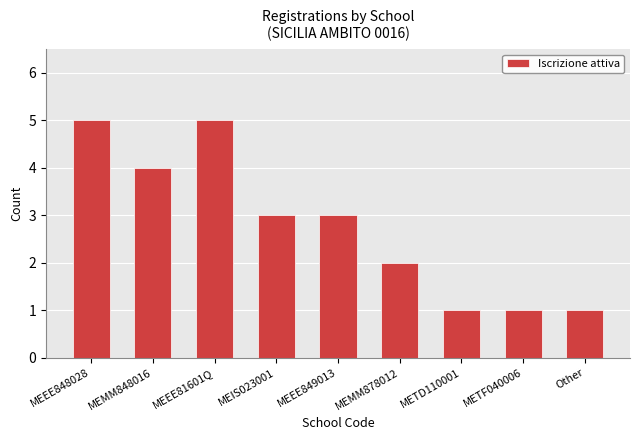

How many data points are less than 3?

4